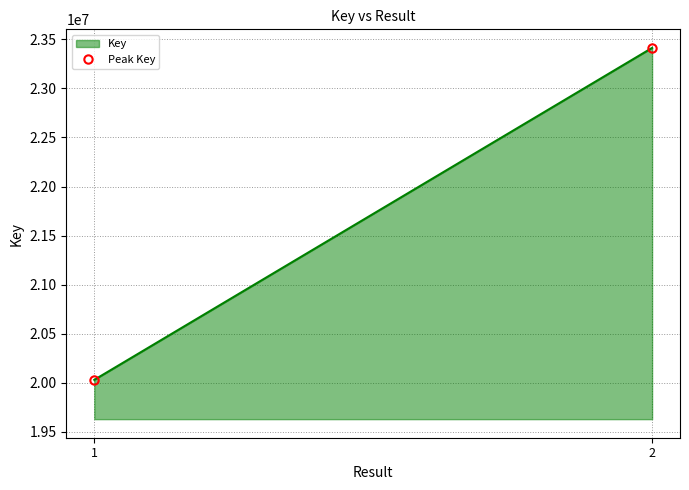

What is the approximate value at 2?

23413348